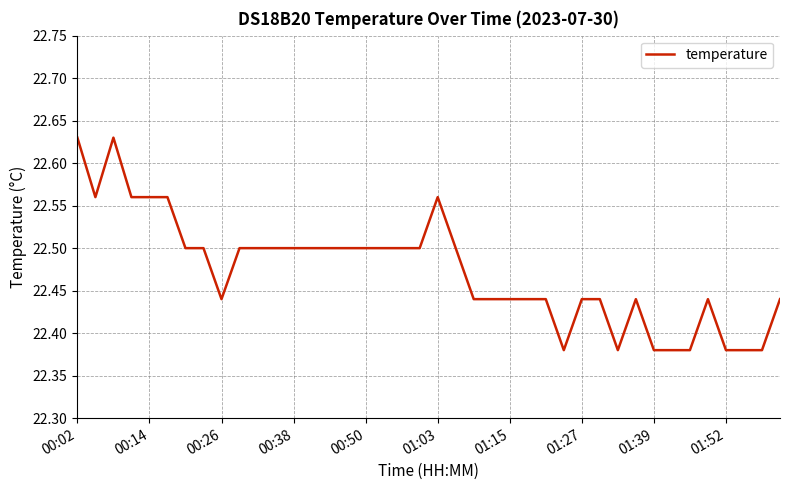

Reading left to right, what are all the values shown in this chart?

22.6	22.6	22.6	22.6	22.6	22.6	22.5	22.5	22.4	22.5	22.5	22.5	22.5	22.5	22.5	22.5	22.5	22.5	22.5	22.5	22.6	22.5	22.4	22.4	22.4	22.4	22.4	22.4	22.4	22.4	22.4	22.4	22.4	22.4	22.4	22.4	22.4	22.4	22.4	22.4